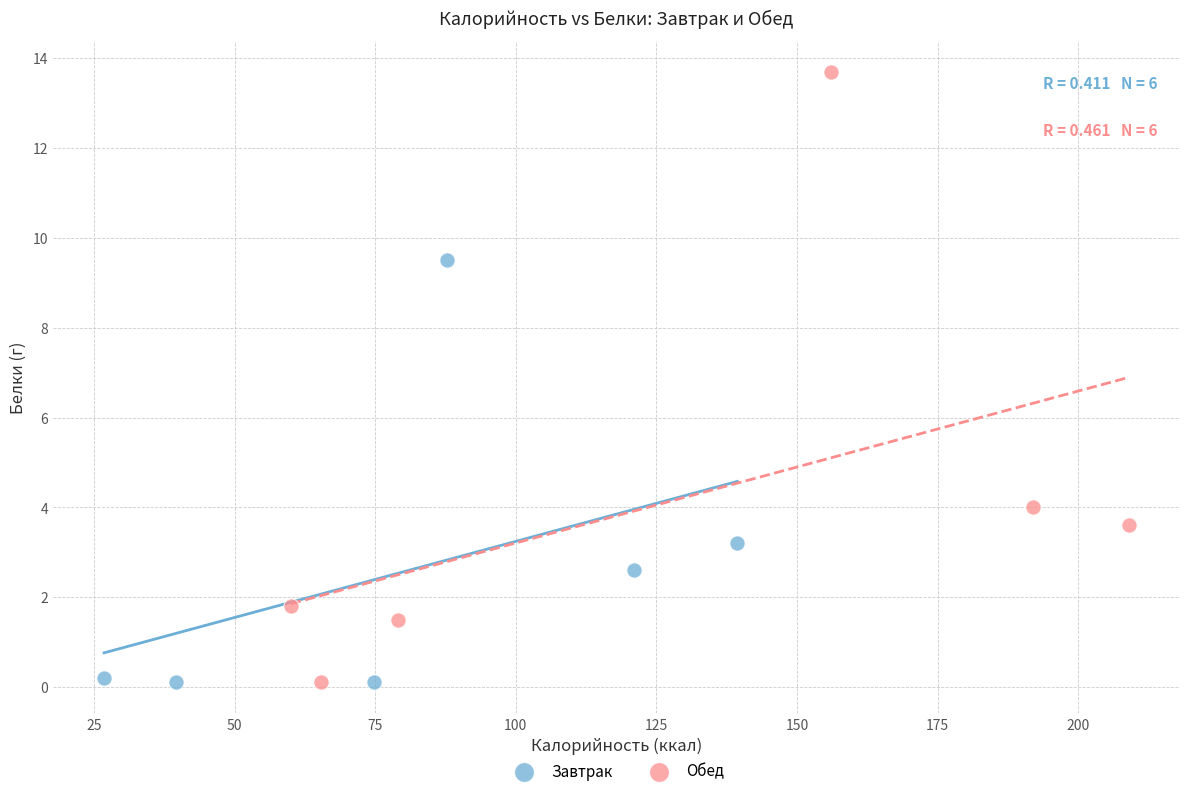

Which series reaches the maximum Y coordinate?

Обед